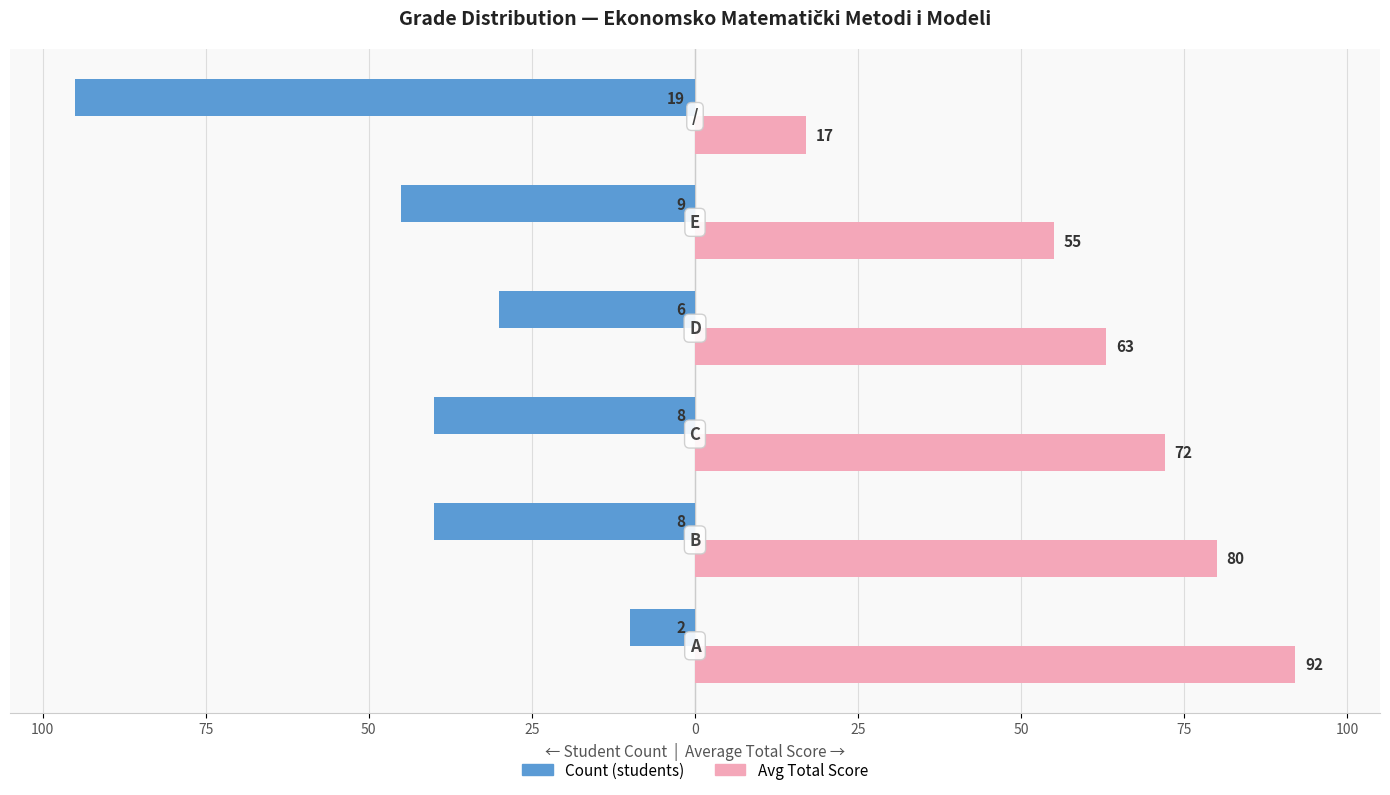

What are all the series names shown in the legend?

Count (students), Avg Total Score